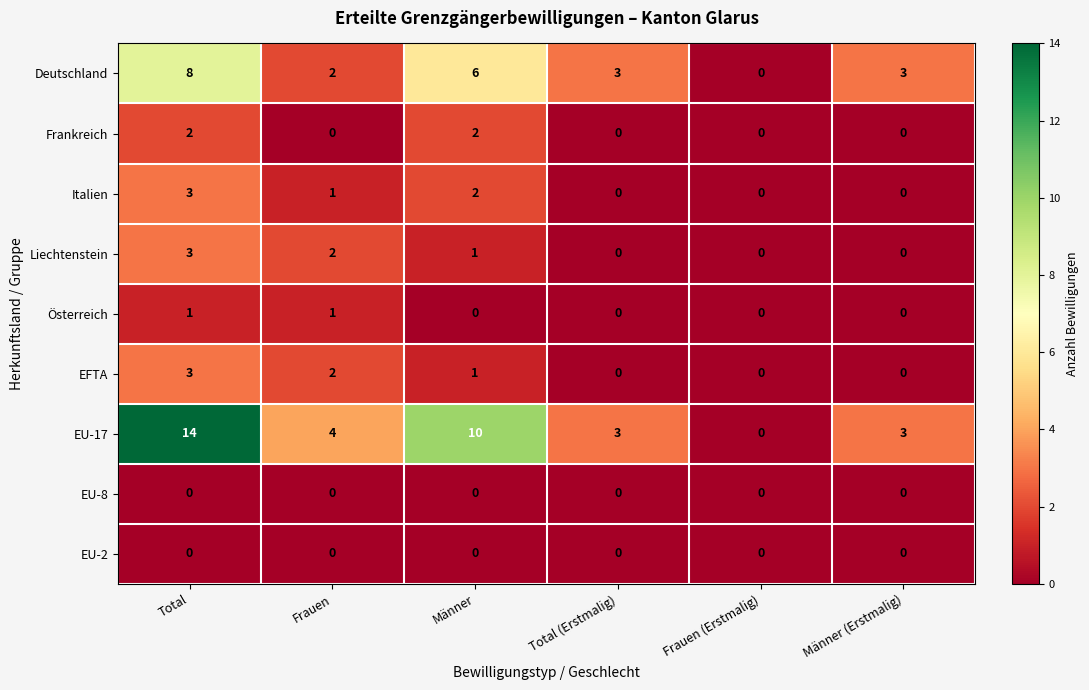

What is the sum of all EFTA values?

6